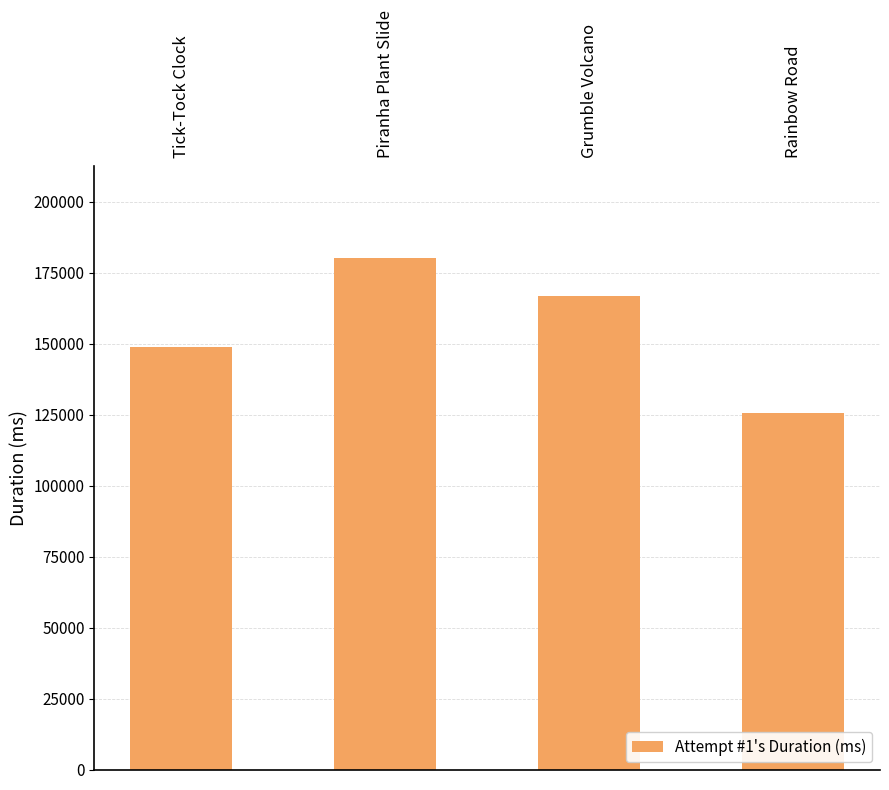

What is the change in value from Tick-Tock Clock to Grumble Volcano?

+17752